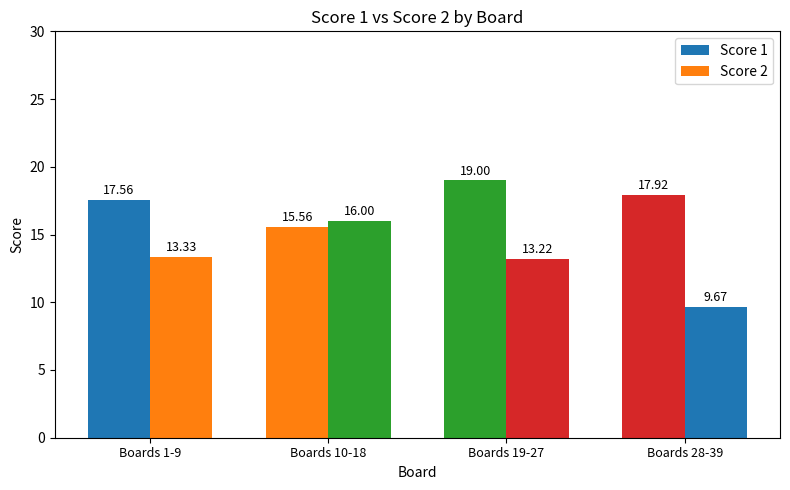

How many groups of bars are there?

4